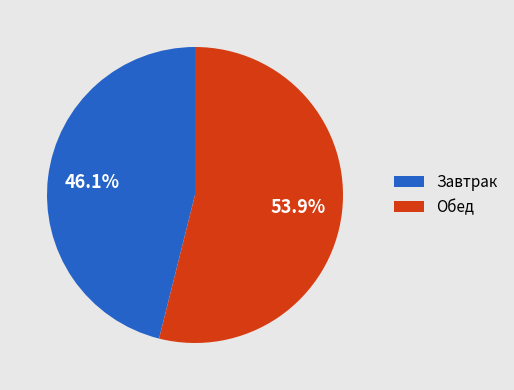

Which category has the biggest portion of the pie?

Обед